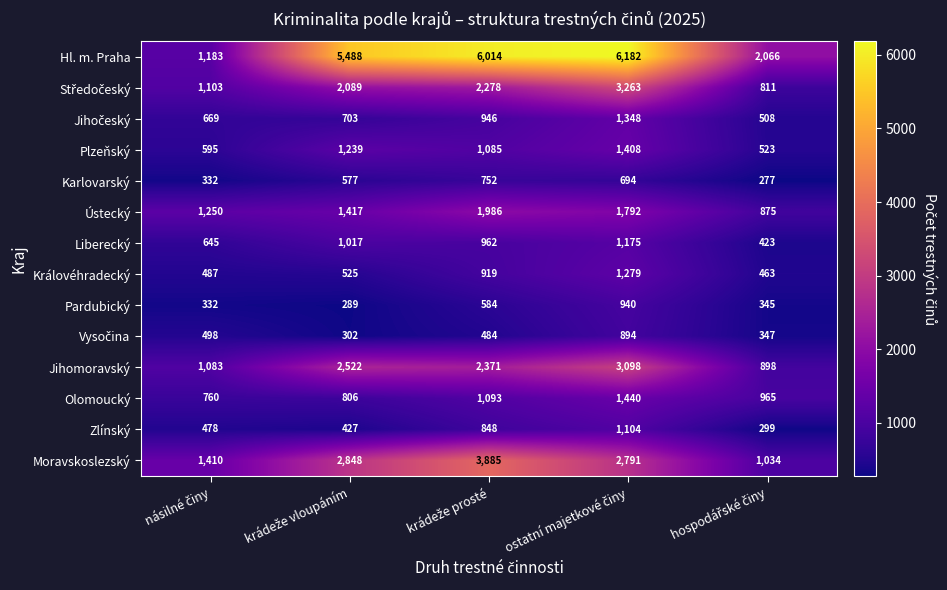

What is the difference between the maximum and second lowest values in the Královéhradecký series?

792